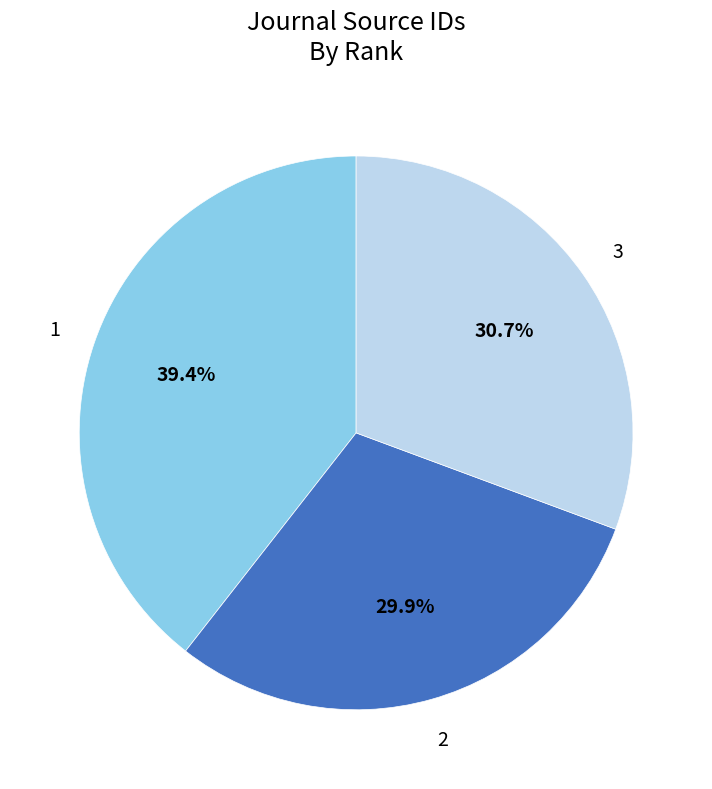

Which slice is the smallest?

2